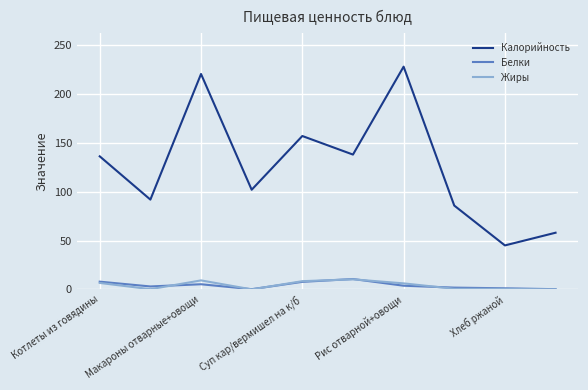

What is the lowest value of the Белки series?

0.2